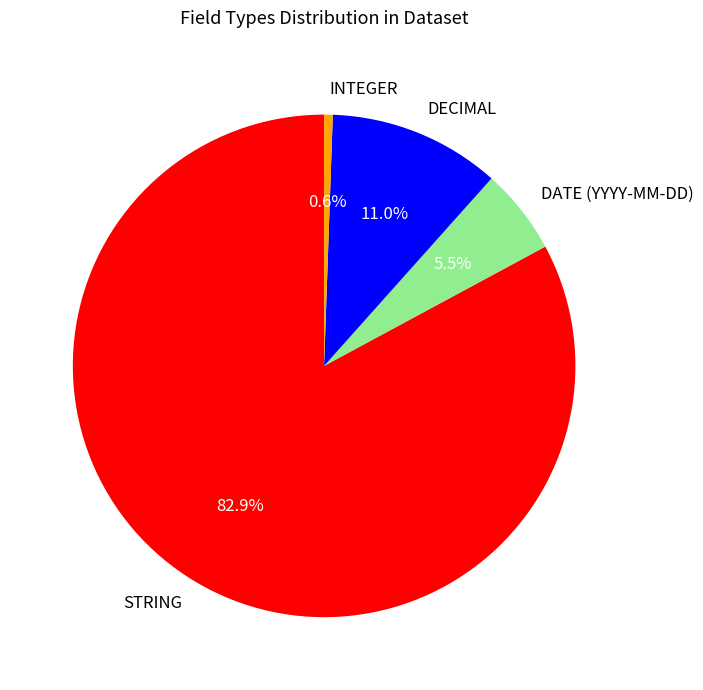

Is STRING the majority of the pie?

Yes